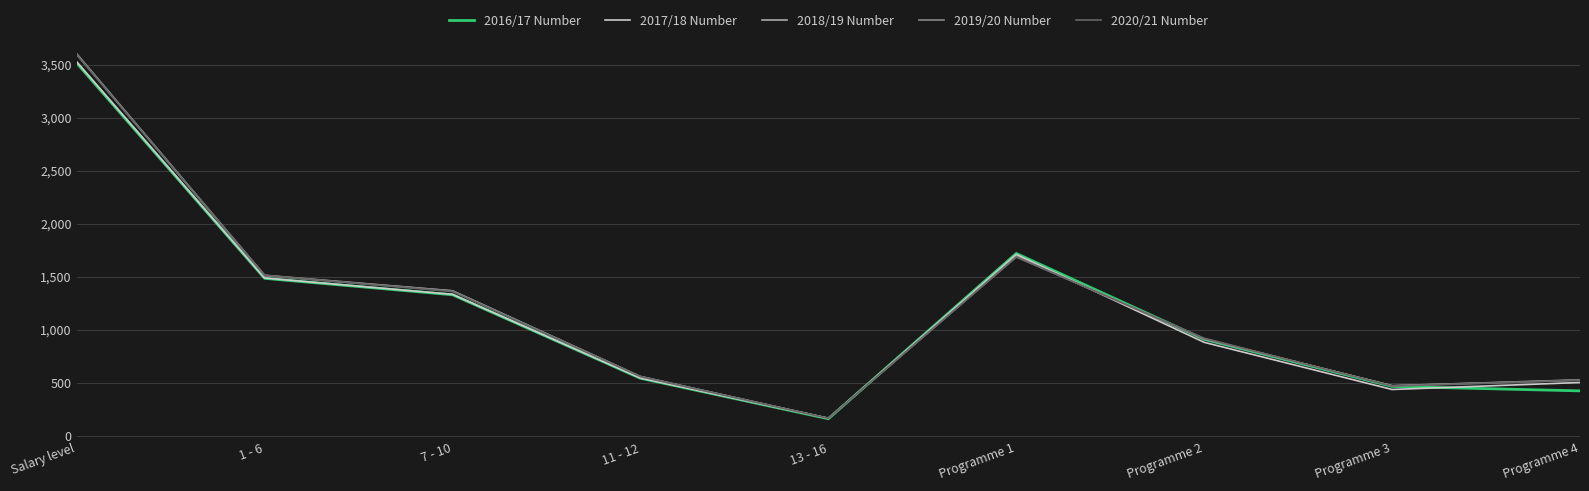

Which series has the largest range (max minus min)?

2018/19 Number